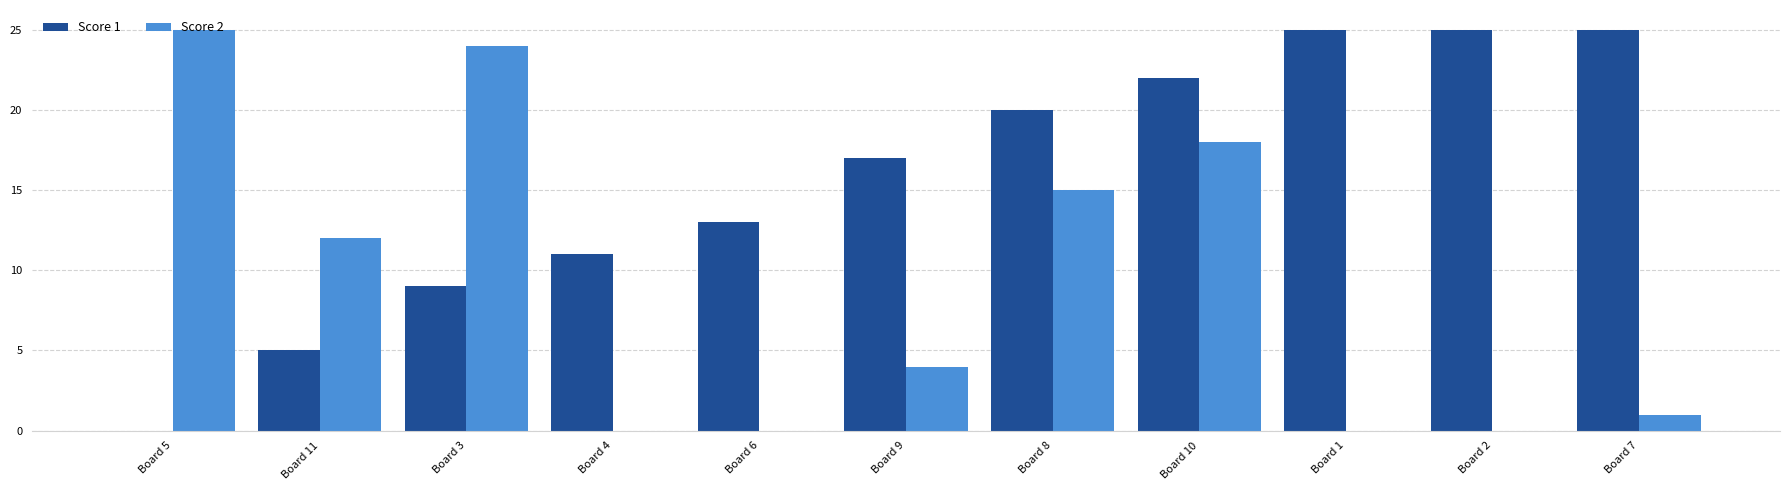

How many groups of bars are there?

11